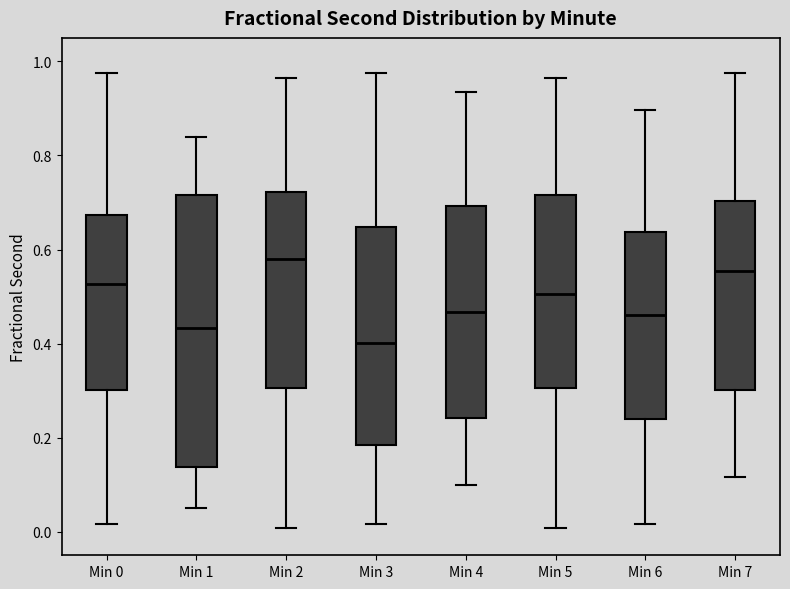

Which box is the tallest, from its lower edge to its upper edge?

Min 1